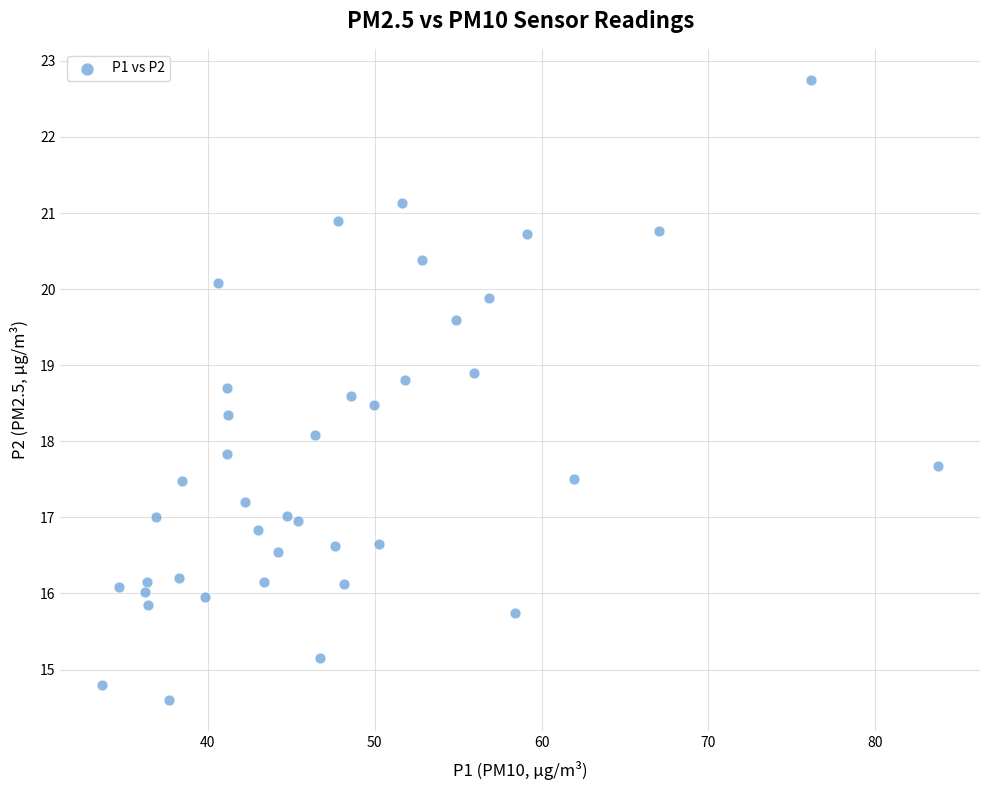

What is the range of X values (max minus min)?

50.1